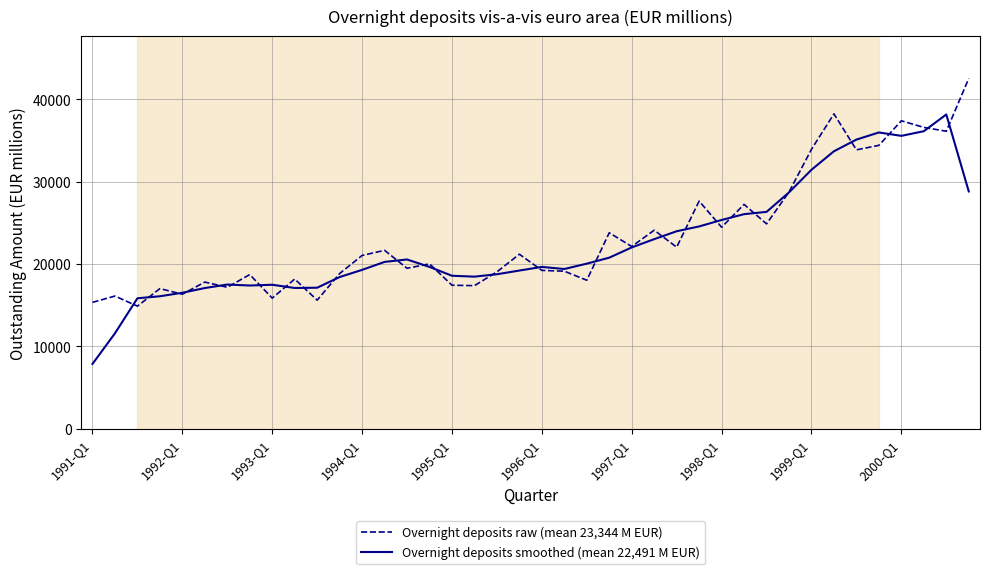

What is the difference between the maximum and minimum values in the Overnight deposits raw (mean 23,344 M EUR) series?

27658.2